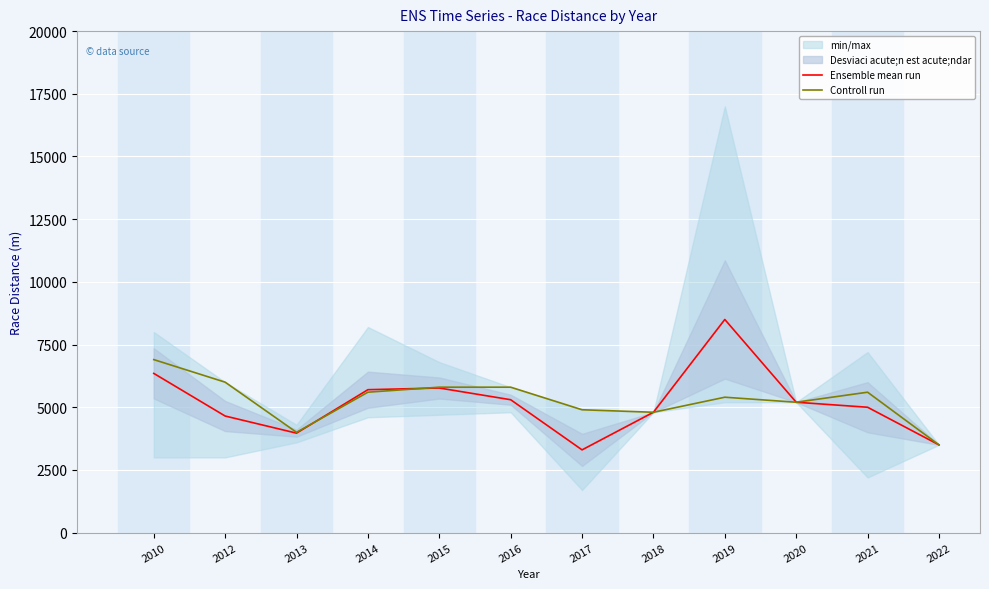

What is the smallest value displayed?

3300